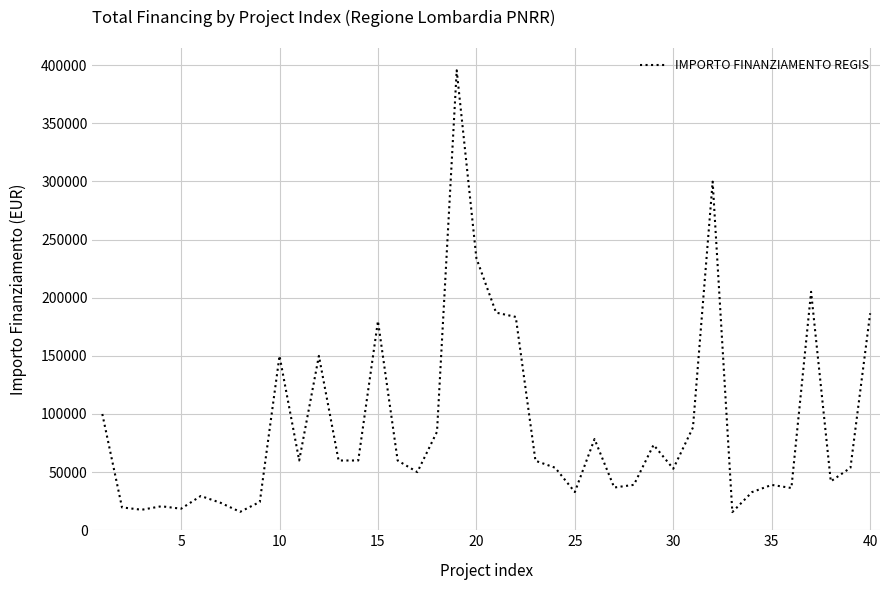

What is the greatest value displayed?

395644.9